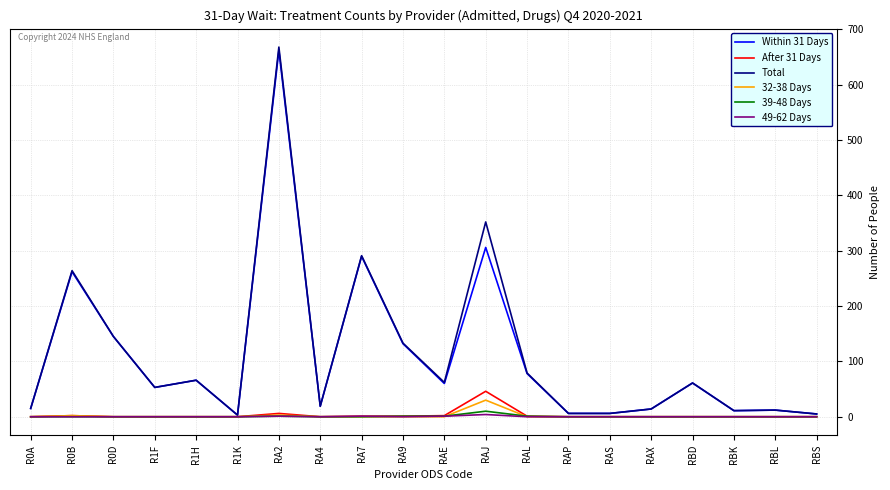

What is the highest value of the After 31 Days series?

46